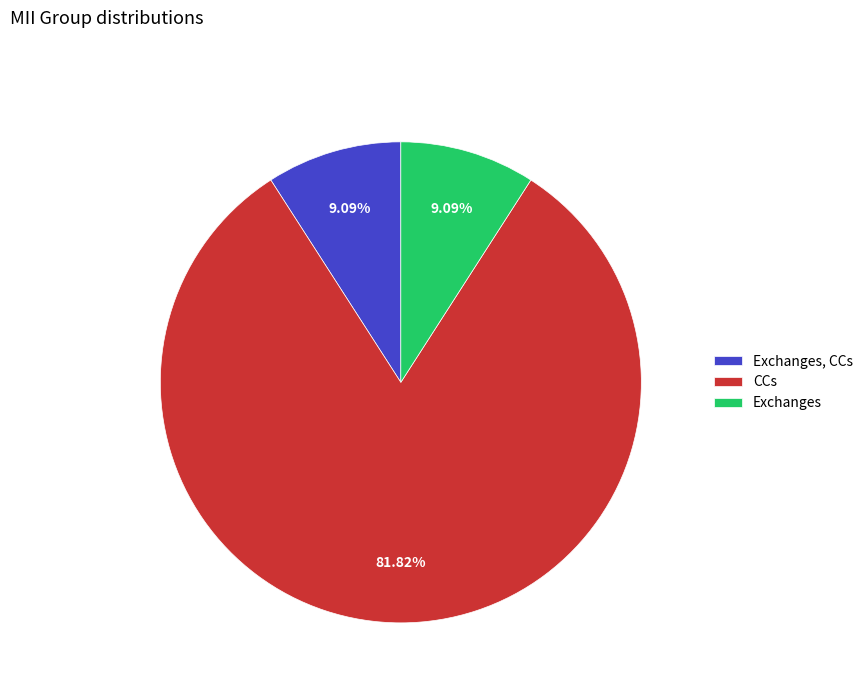

How many slices are in this pie chart?

3